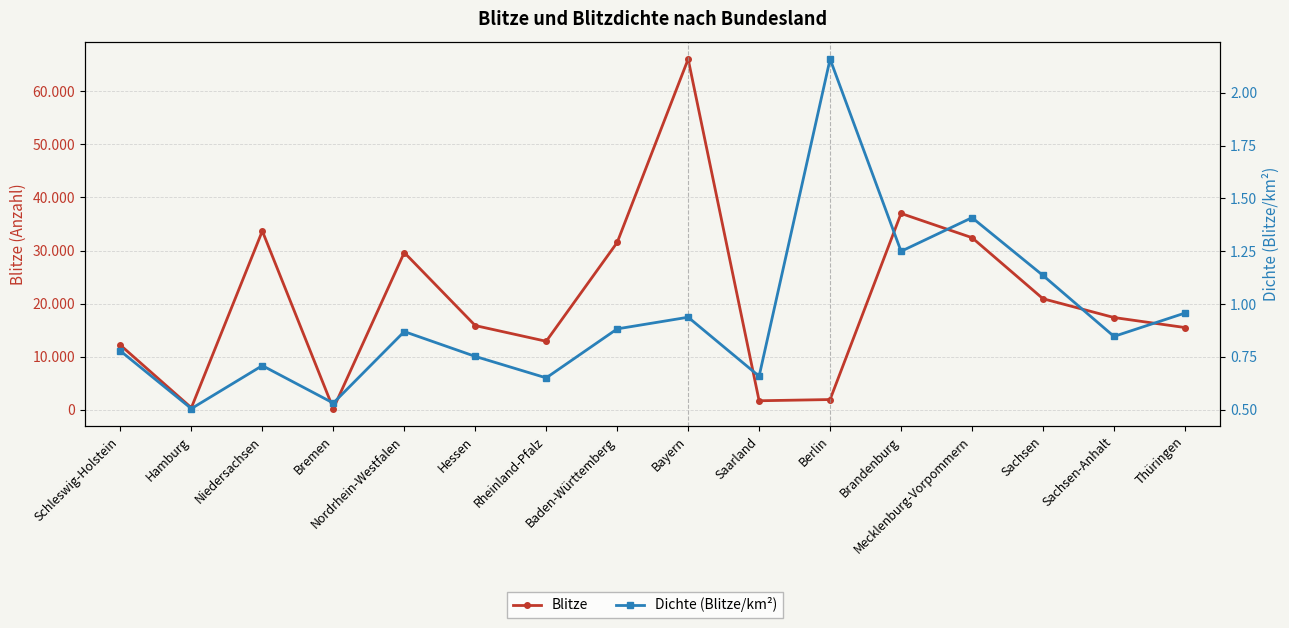

What are all the series names shown in the legend?

Blitze, Dichte (Blitze/km²)